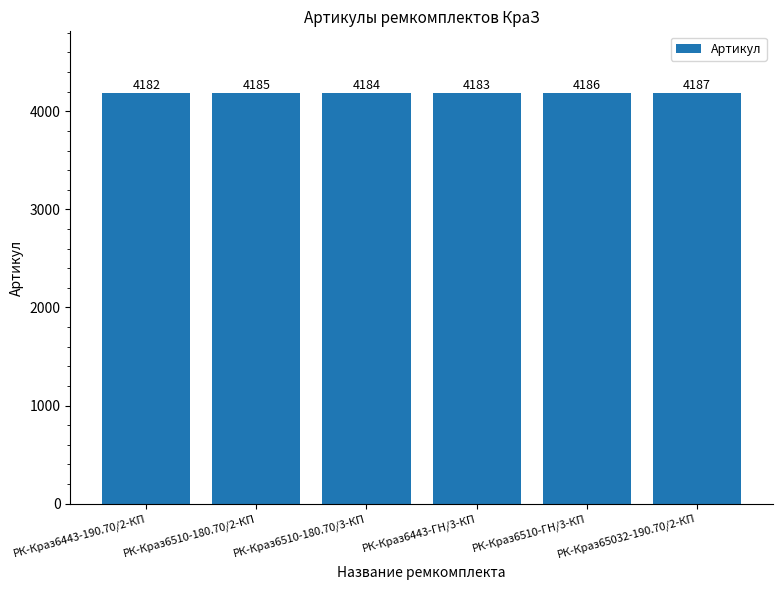

Which has a higher value, РК-Краз6510-ГН/3-КП or РК-Краз6510-180.70/3-КП?

РК-Краз6510-ГН/3-КП